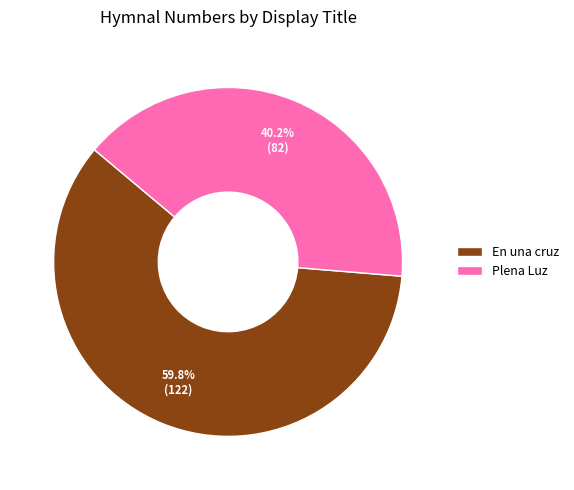

To the nearest percent, what is the average slice percentage?

50%